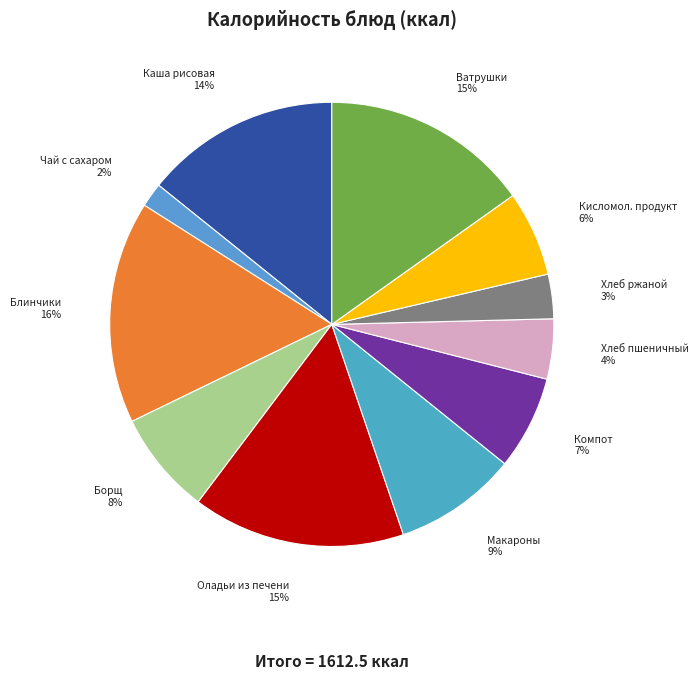

To the nearest percent, what is the average slice percentage?

9%